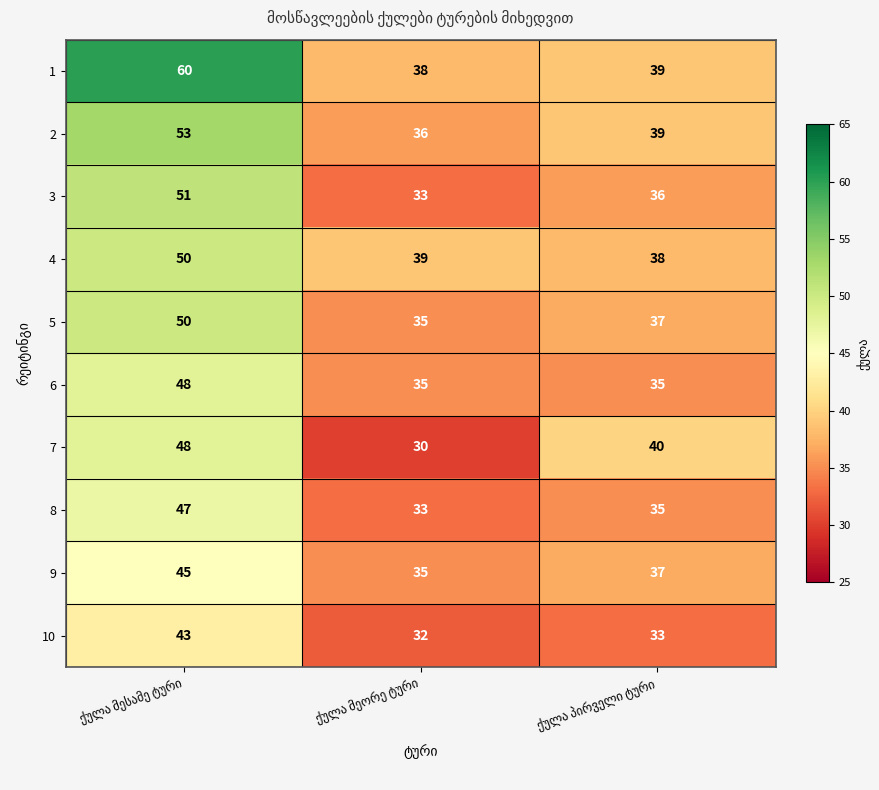

What is the maximum value shown in the chart?

60